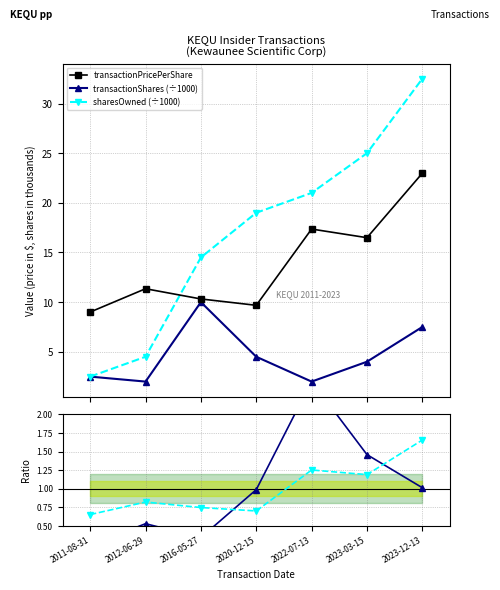

How many intersections are there between transactionPricePerShare and sharesOwned (÷1000)?

1